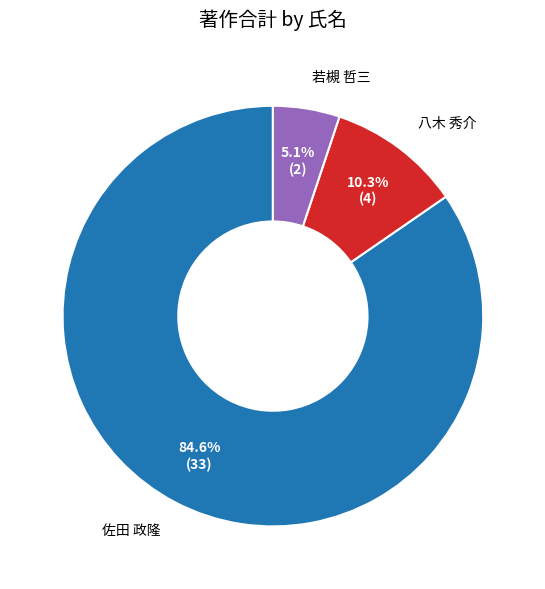

Which slice represents more than half of the pie?

佐田 政隆